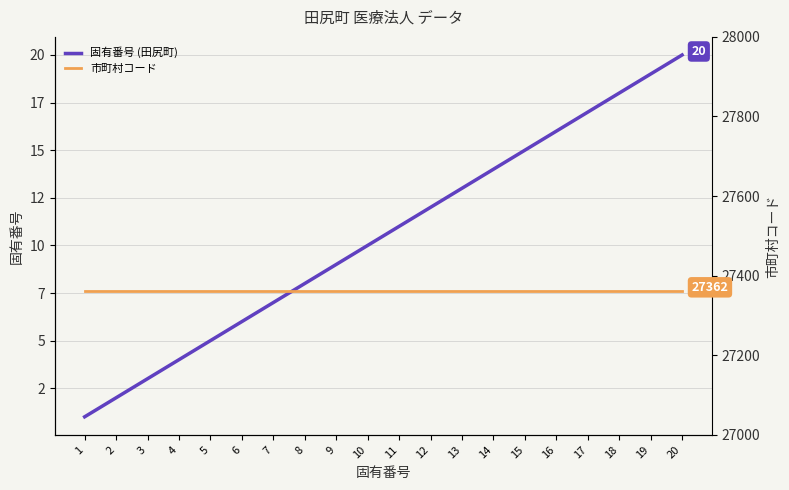

List the labels in order of 市町村コード value, largest first.

1, 2, 3, 4, 5, 6, 7, 8, 9, 10, 11, 12, 13, 14, 15, 16, 17, 18, 19, 20